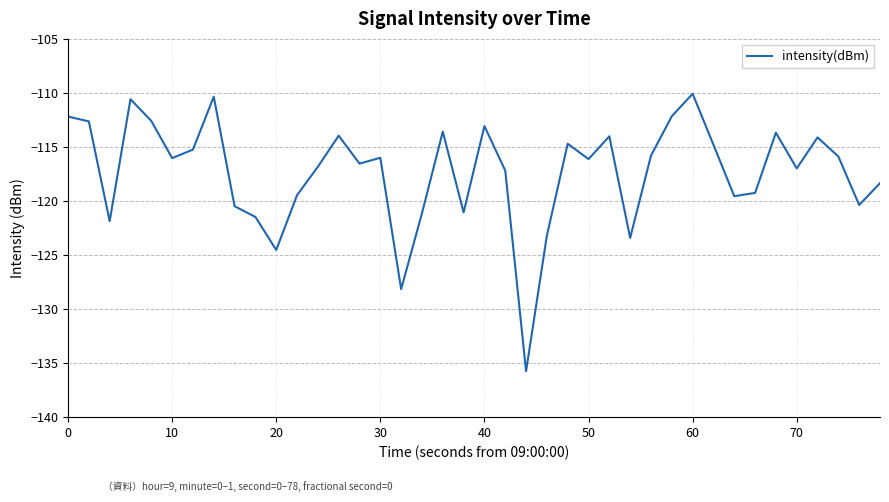

What is the difference between the maximum and minimum values?

25.7